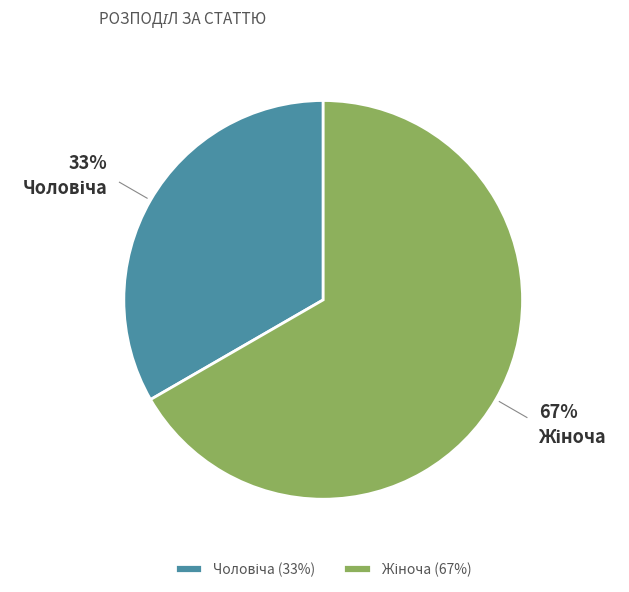

To the nearest percent, what is the average slice percentage?

50%